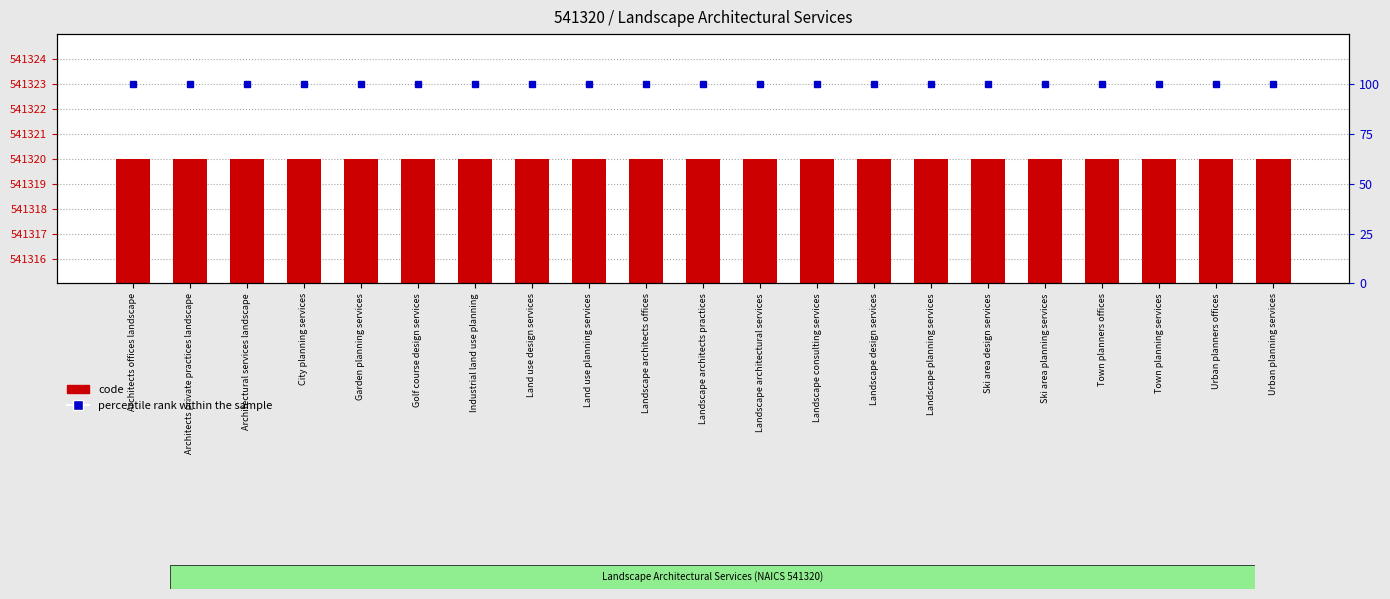

Reading right to left, list all the values displayed in this chart.

code: Urban planning services=541320	Urban planners offices=541320	Town planning services=541320	Town planners offices=541320	Ski area planning services=541320	Ski area design services=541320	Landscape planning services=541320	Landscape design services=541320	Landscape consulting services=541320	Landscape architectural services=541320	Landscape architects practices=541320	Landscape architects offices=541320	Land use planning services=541320	Land use design services=541320	Industrial land use planning=541320	Golf course design services=541320	Garden planning services=541320	City planning services=541320	Architectural services landscape=541320	Architects private practices landscape=541320	Architects offices landscape=541320
percentile rank within the sample: Urban planning services=100	Urban planners offices=100	Town planning services=100	Town planners offices=100	Ski area planning services=100	Ski area design services=100	Landscape planning services=100	Landscape design services=100	Landscape consulting services=100	Landscape architectural services=100	Landscape architects practices=100	Landscape architects offices=100	Land use planning services=100	Land use design services=100	Industrial land use planning=100	Golf course design services=100	Garden planning services=100	City planning services=100	Architectural services landscape=100	Architects private practices landscape=100	Architects offices landscape=100